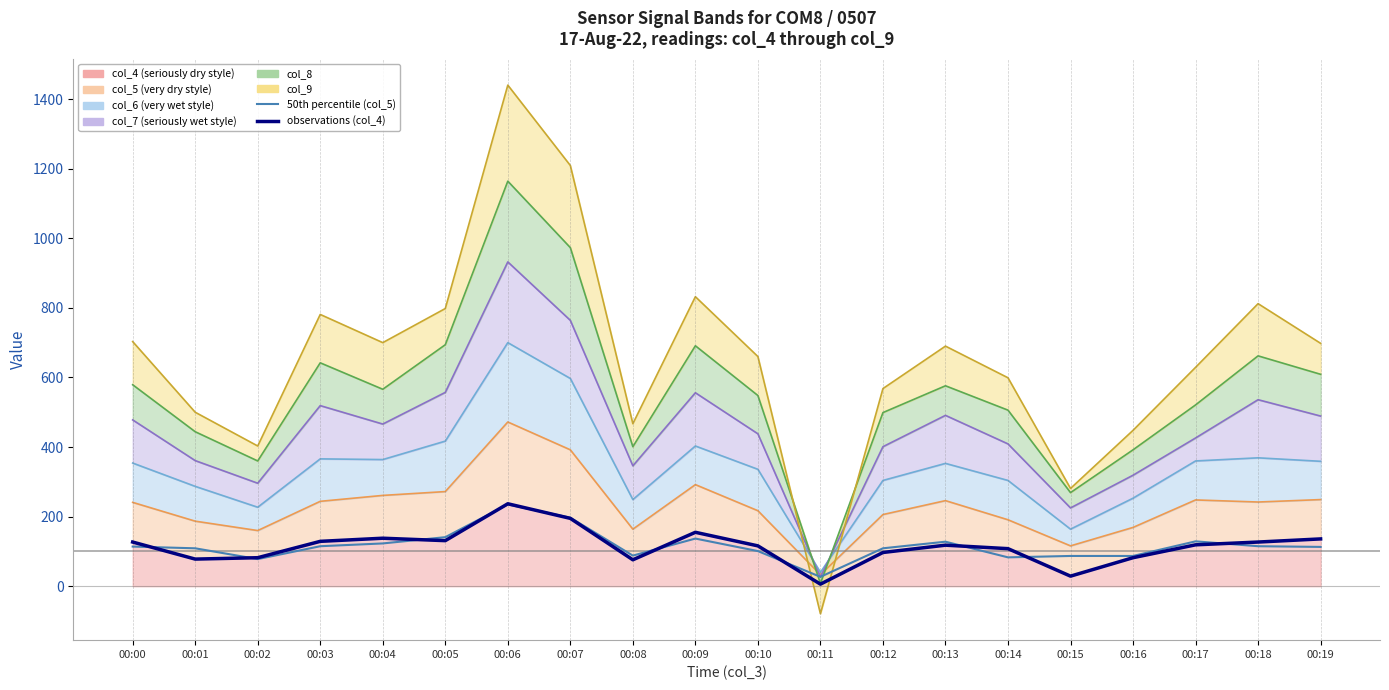

The value of col_8 at 00:09 is 691. True or false?

True